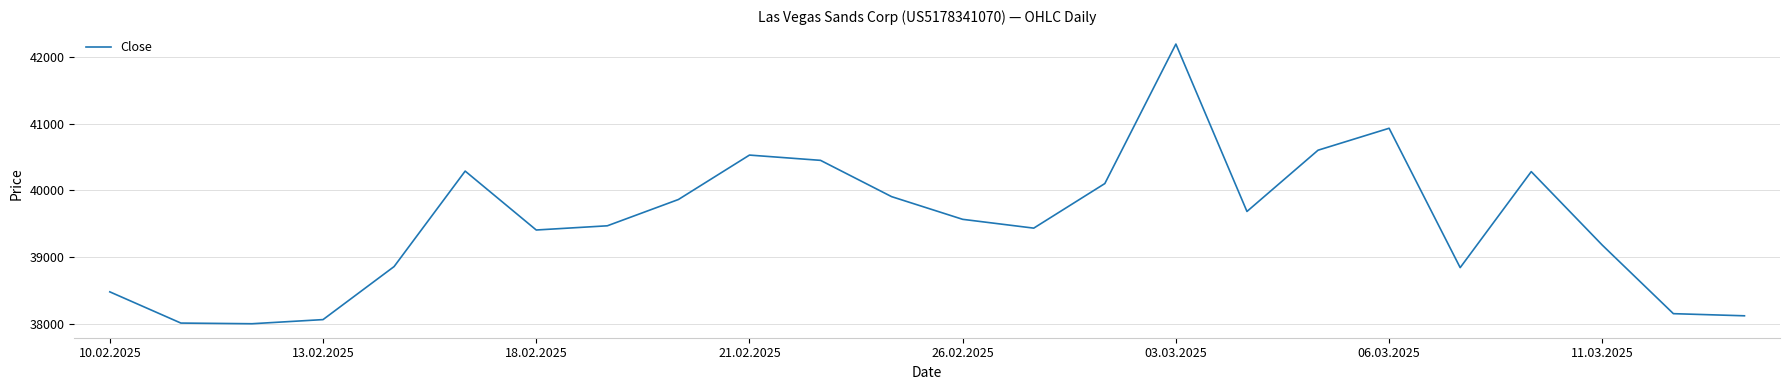

What is the greatest value displayed?

42192